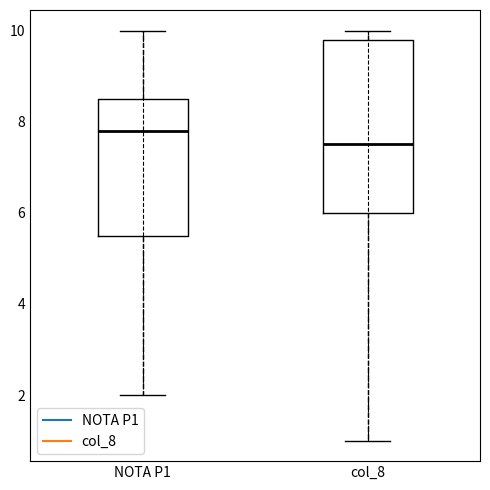

Comparing the boxes themselves (not the whiskers), which one is the tallest?

col_8